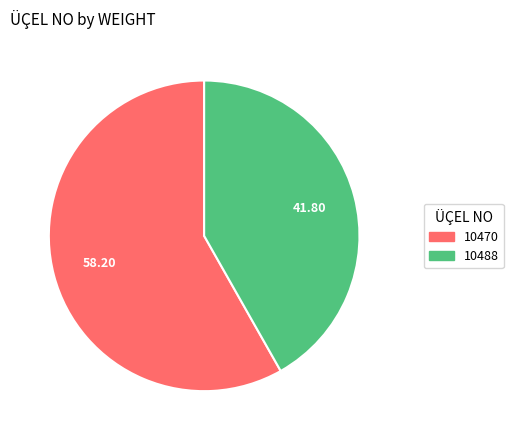

True or false: 10488 accounts for 42% of the total.

True